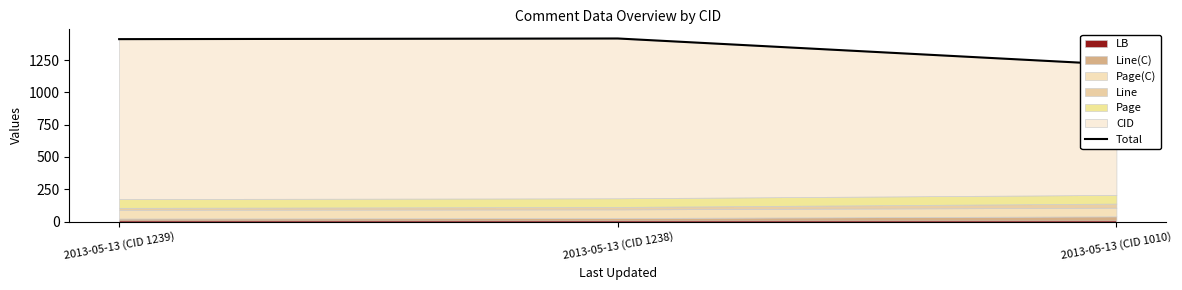

At which category does the chart reach its peak across all series?

2013-05-13 (CID 1238)